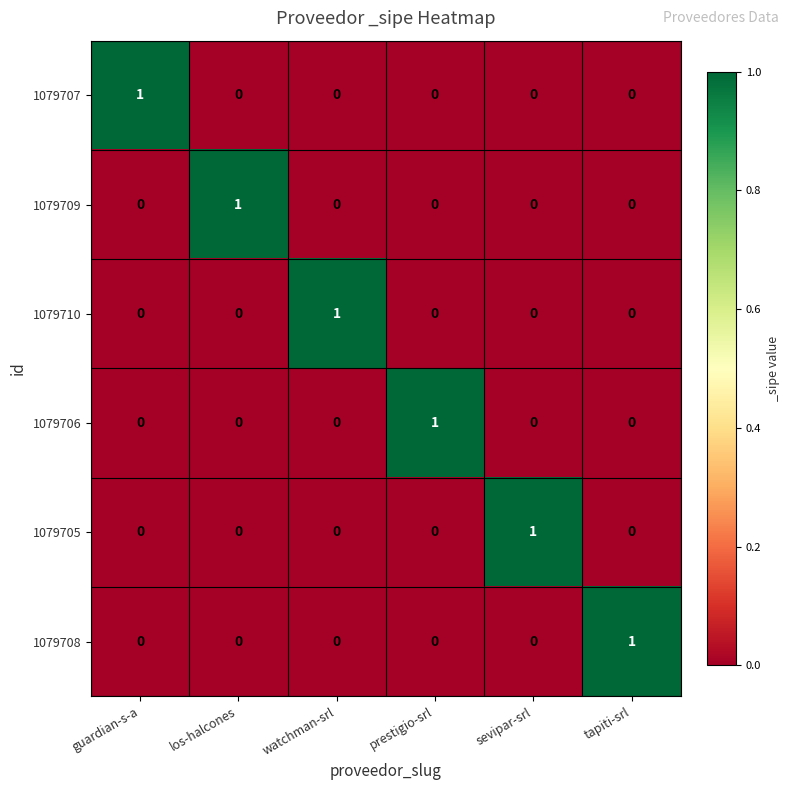

True or false: 1079706 has a value of 0 at watchman-srl.

True